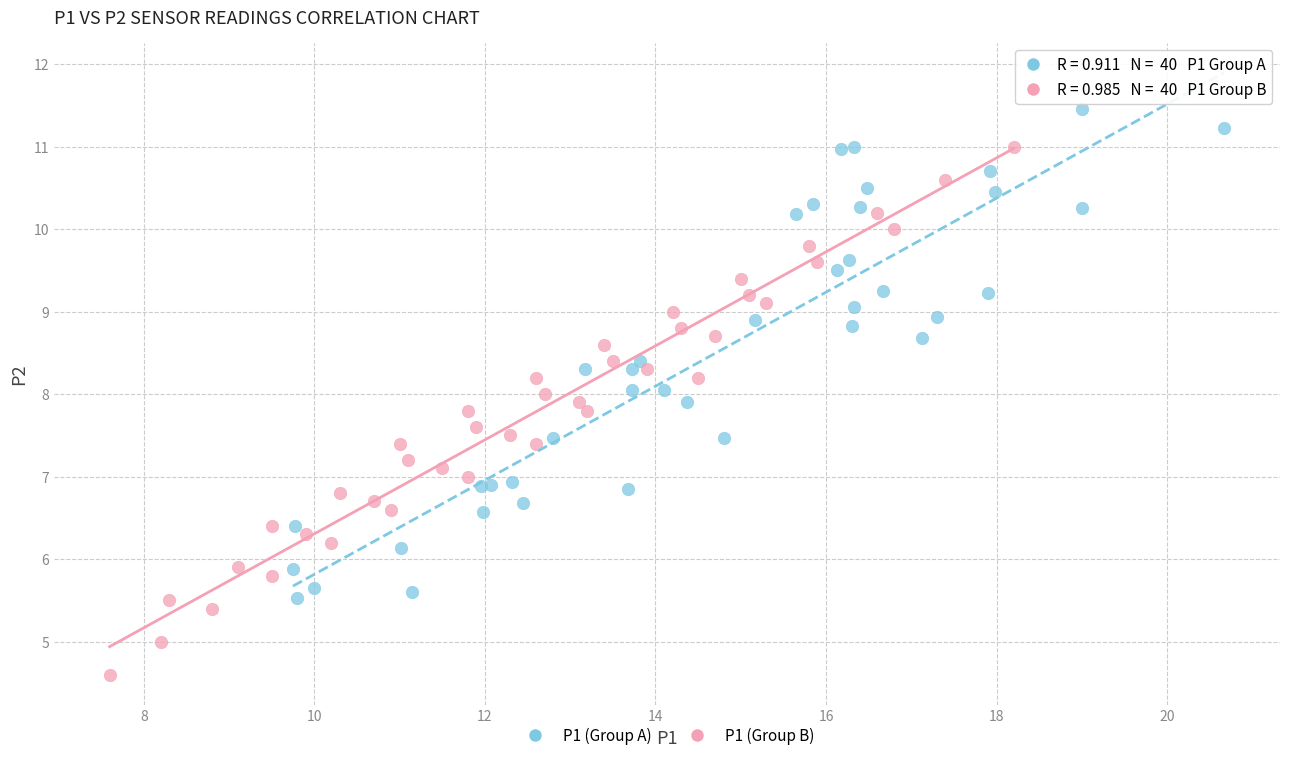

Which series reaches the minimum Y coordinate?

P1 (Group B)